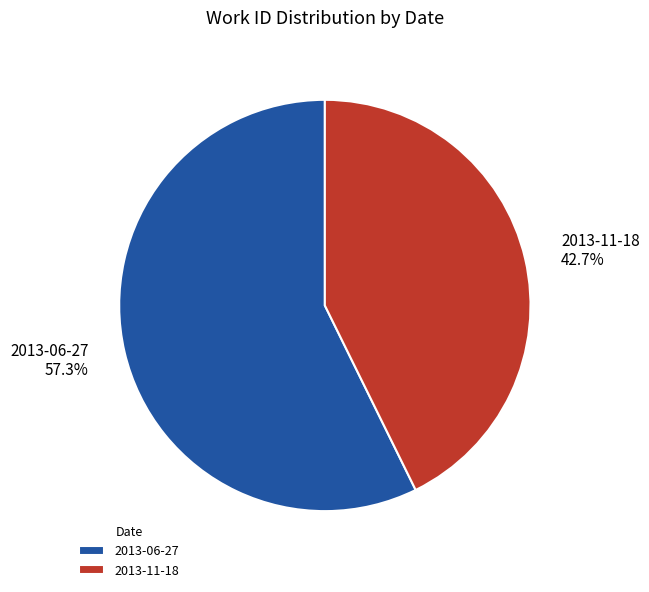

Which category accounts for the majority?

2013-06-27